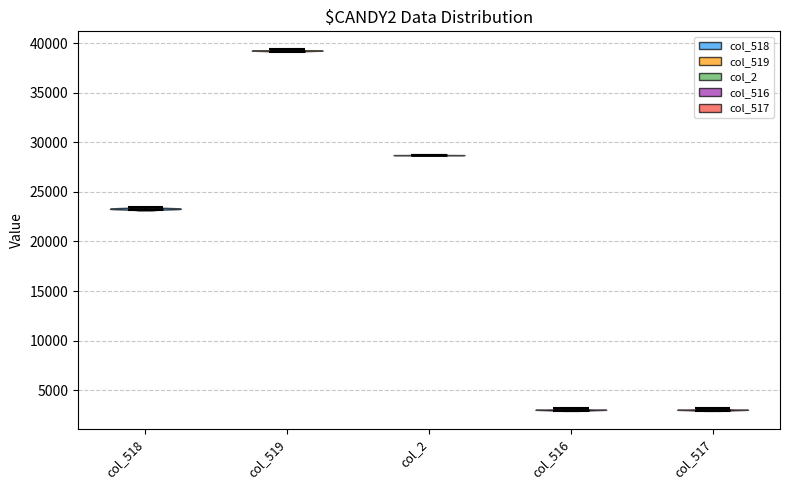

Reading left to right, read every violin against the y-axis: where its median line is, and the lowest and highest points it reaches. The values are not printed on the chart, so give them approximately, as read against the axis.

col_518: median line 23500, lowest point 23000, highest point 23500
col_519: median line 39000, lowest point 39000, highest point 39500
col_2: median line 28500, lowest point 28500, highest point 28500
col_516: median line 3000, lowest point 3000, highest point 3000
col_517: median line 3000, lowest point 3000, highest point 3000